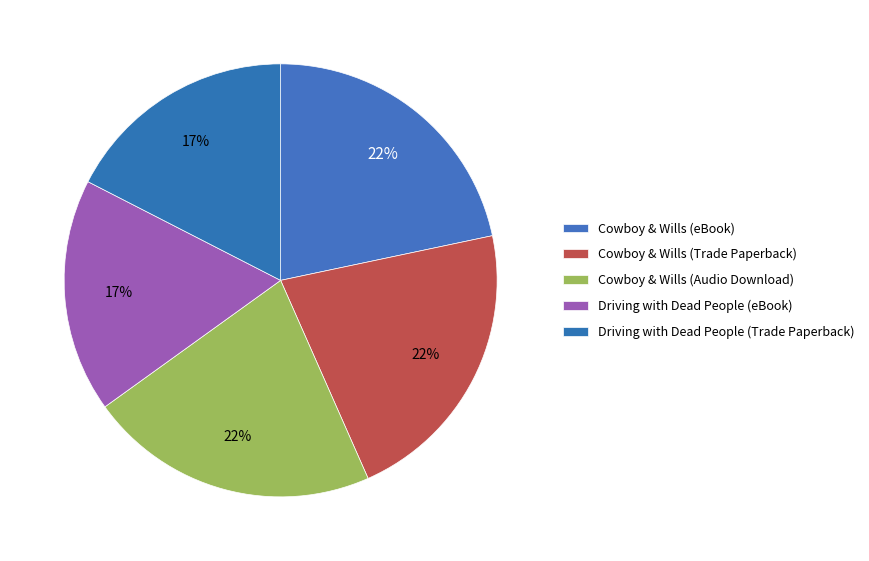

Which slice is the largest?

Cowboy & Wills (eBook)